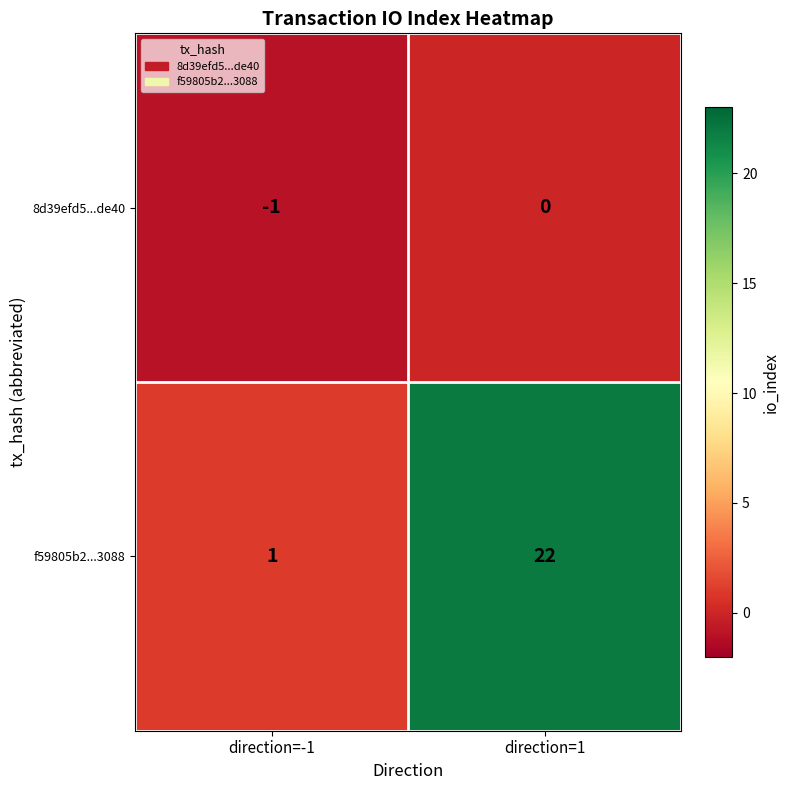

What is the sum of the f59805b2...3088 values at direction=-1 and direction=1?

23